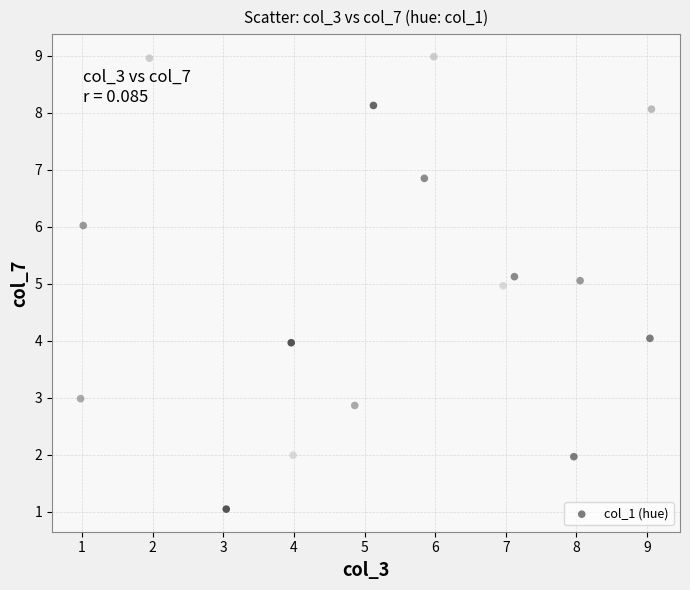

What is the range of X values (max minus min)?

8.1